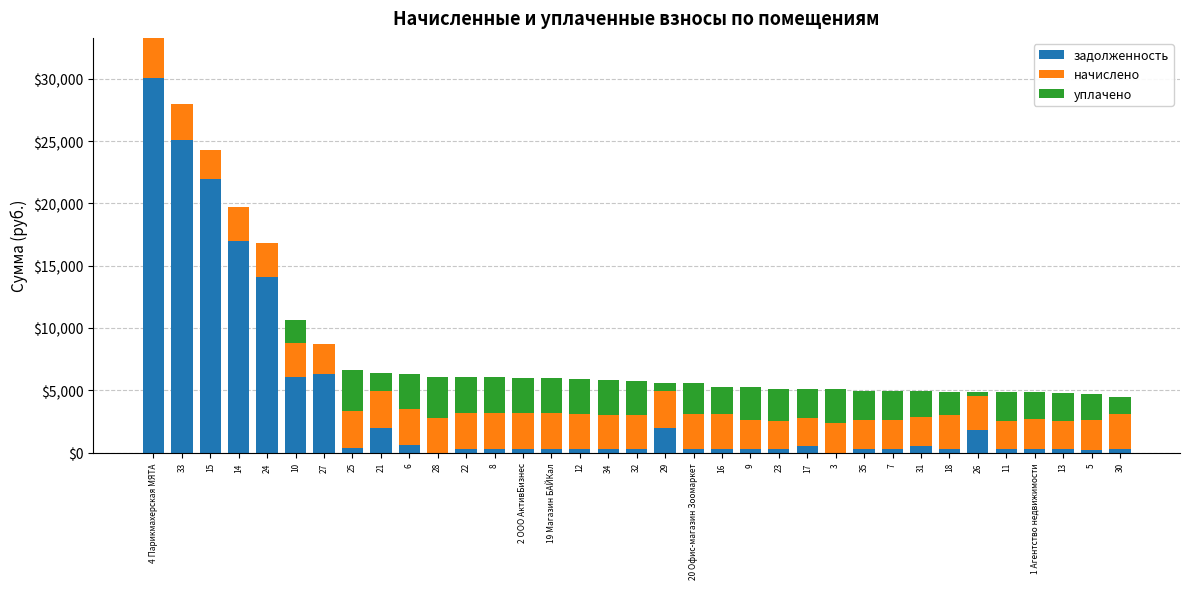

Which category has the highest value in the задолженность series?

4 Парикмахерская МЯТА